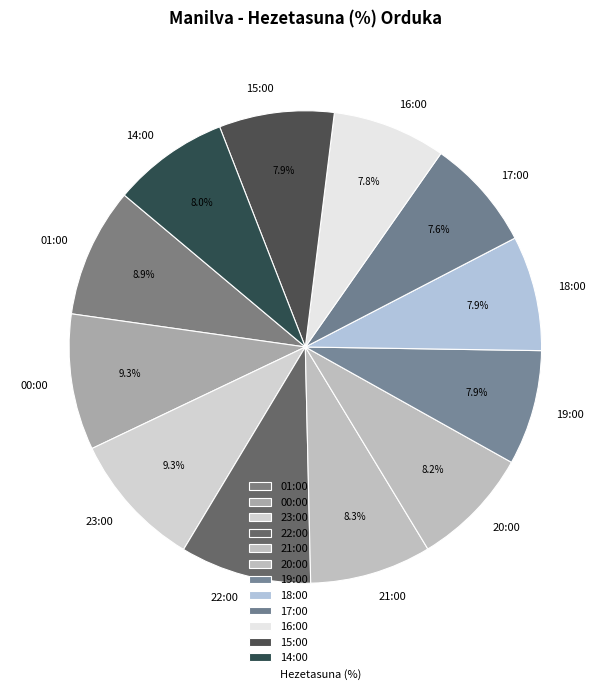

Do 14:00 and 15:00 together represent more than half of the pie?

No